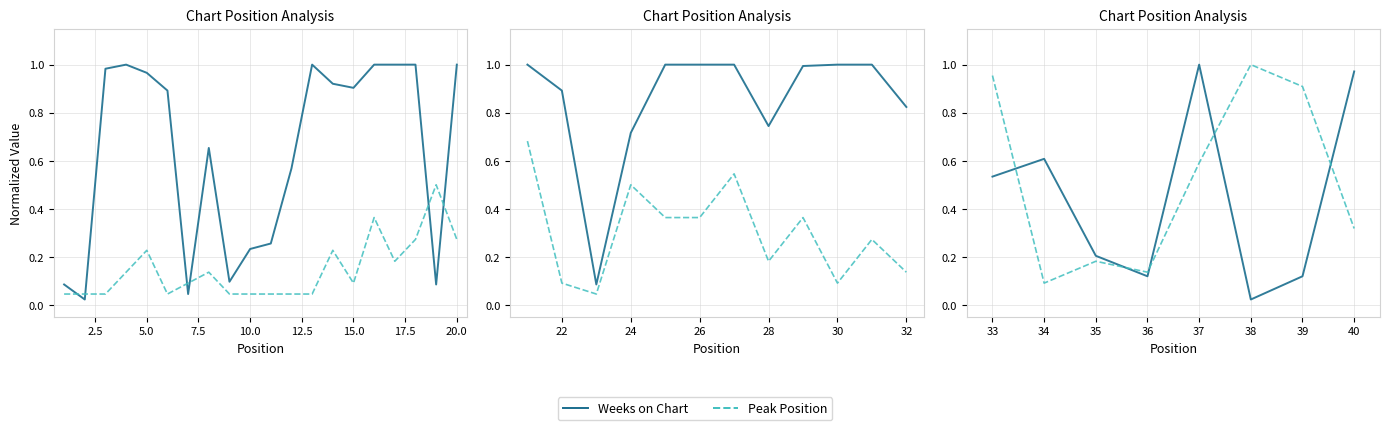

What are all the series names shown in the legend?

Weeks on Chart, Peak Position